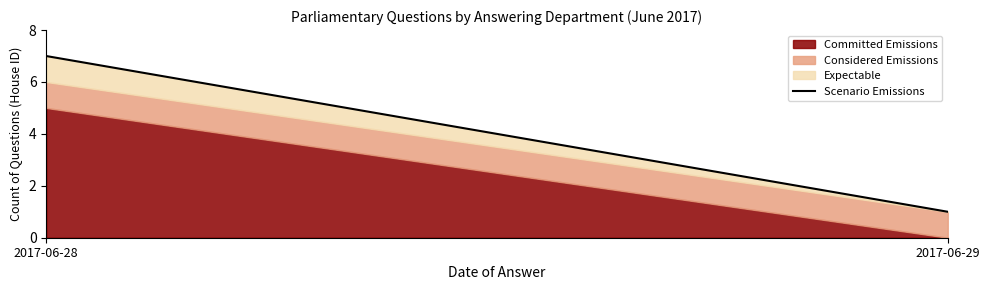

List the labels in order of value, smallest first.

2017-06-29, 2017-06-28